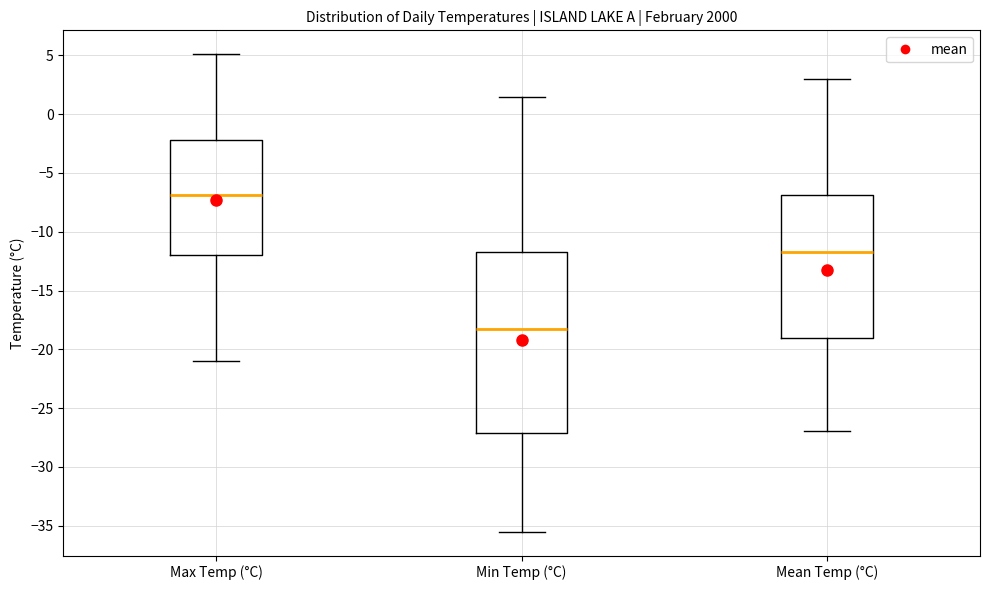

Where is the upper edge of the box for Min Temp (°C) on the y-axis? The values are not printed on the chart, so give them approximately, as read against the axis.

-11.5